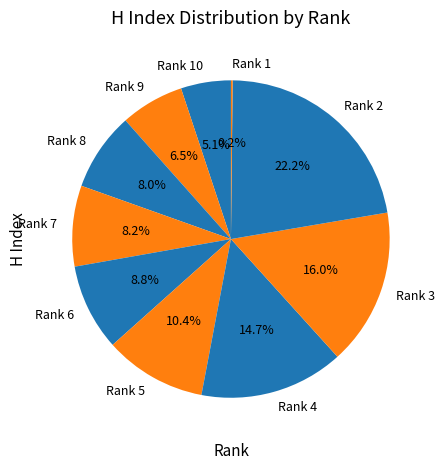

Is there any slice that represents more than half of the pie?

No